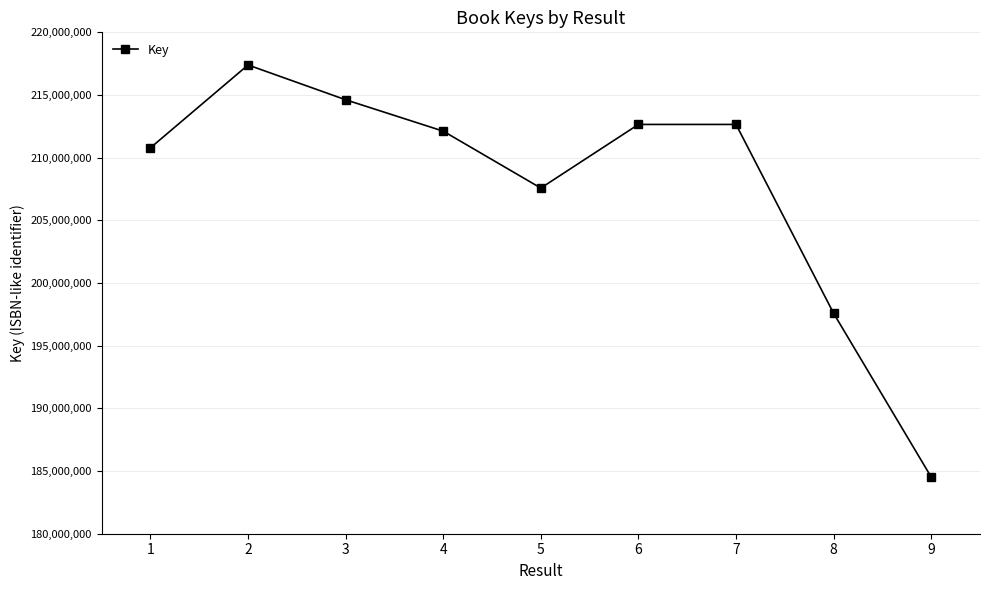

What is the change in value from 2 to 9?

-32875145